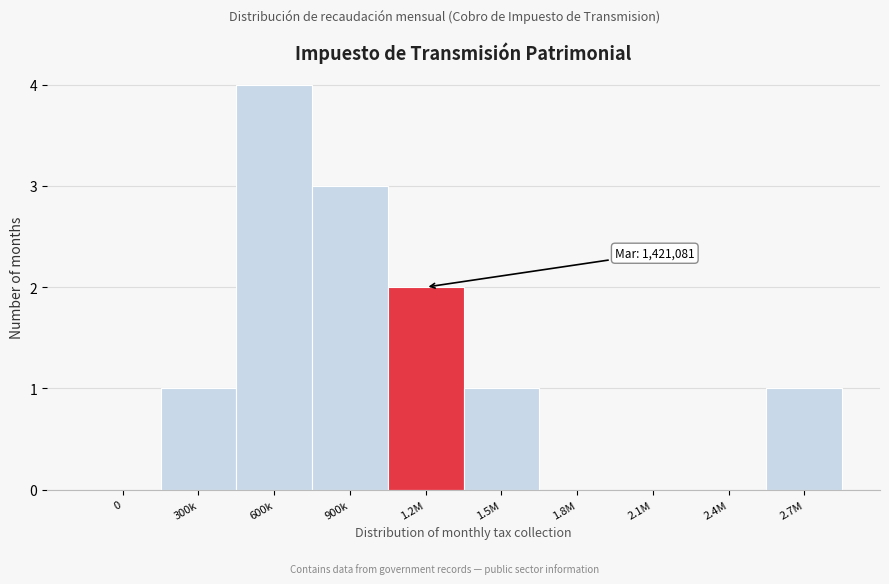

Reading left to right, extract all data points from this chart.

0=0	300k=1	600k=4	900k=3	1.2M=2	1.5M=1	1.8M=0	2.1M=0	2.4M=0	2.7M=1